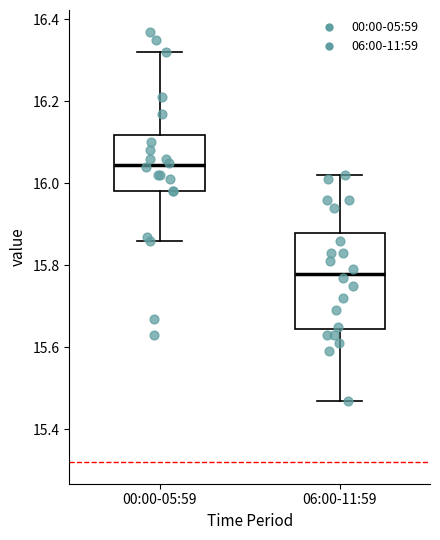

Reading left to right, read every box against the y-axis: the position of its median line, the range the box covers, and the ends of its whiskers. The values are not printed on the chart, so give them approximately, as read against the axis.

00:00-05:59: median 16.04, box 15.98 to 16.12, whiskers 15.86 to 16.32
06:00-11:59: median 15.78, box 15.64 to 15.88, whiskers 15.48 to 16.02